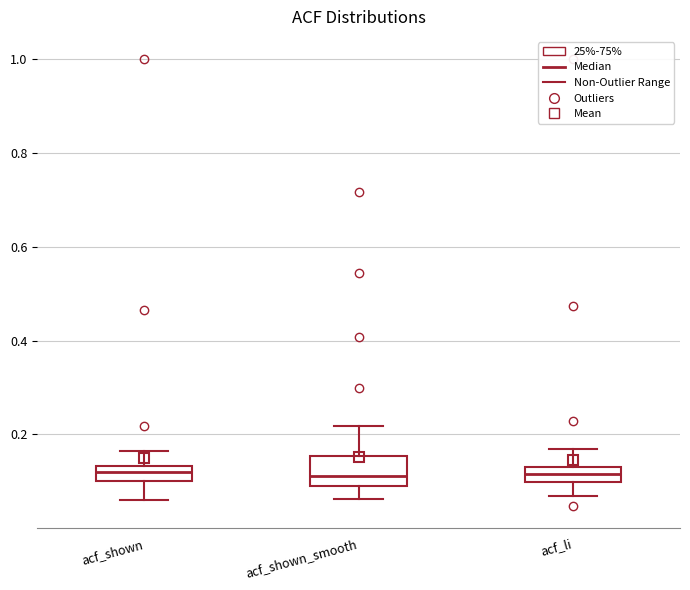

Comparing the boxes themselves (not the whiskers), which one is the tallest?

acf_shown_smooth